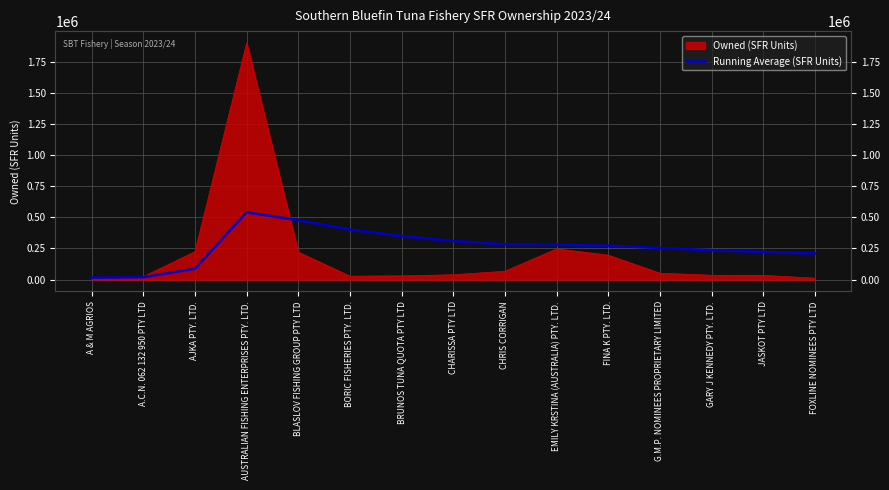

The value at FOXLINE NOMINEES PTY LTD is 318682.3. True or false?

False